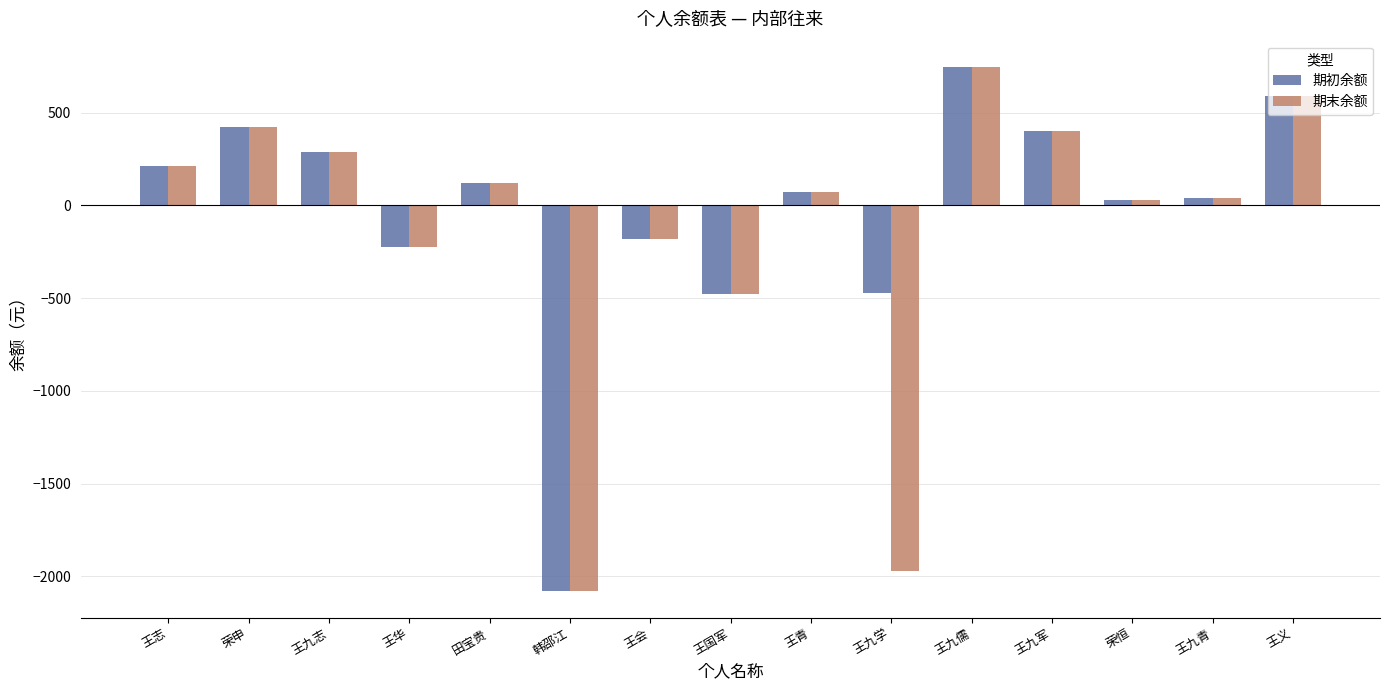

Which series has the largest total across all categories?

期初余额